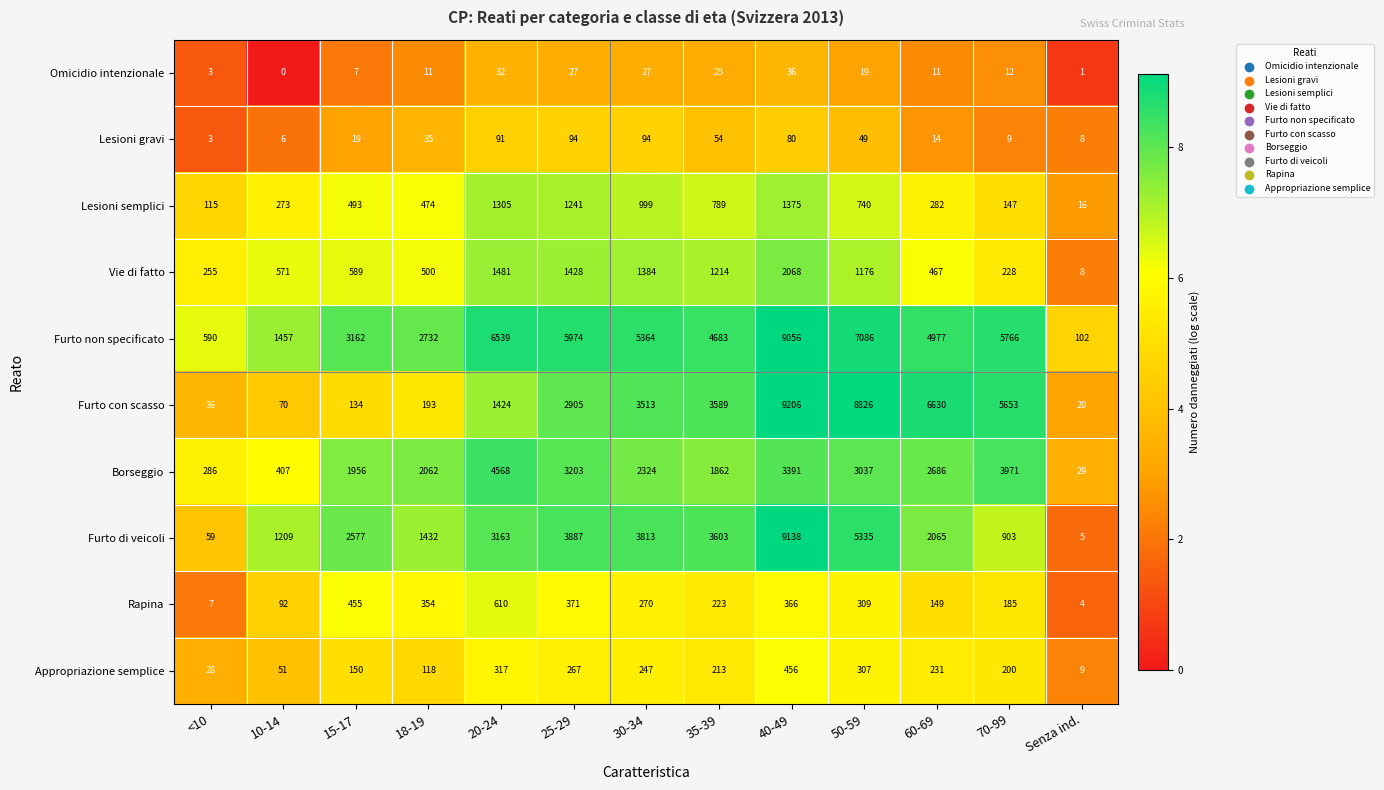

What is the sum of the Furto non specificato values at <10 and 50-59?

7676